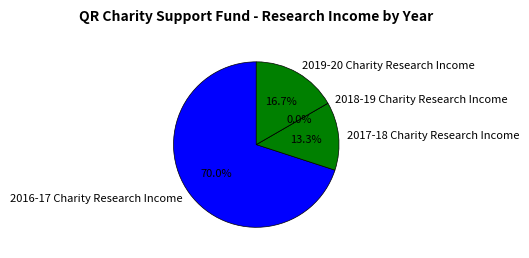

Count the number of slices in the pie.

4